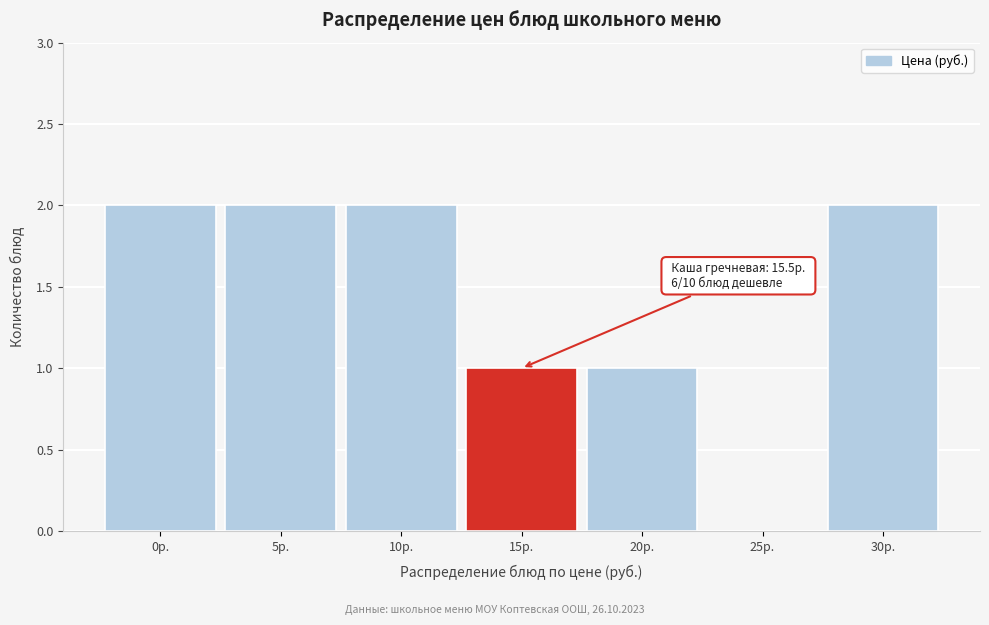

Reading left to right, list all the values displayed in this chart.

0р.=2	5р.=2	10р.=2	15р.=1	20р.=1	25р.=0	30р.=2